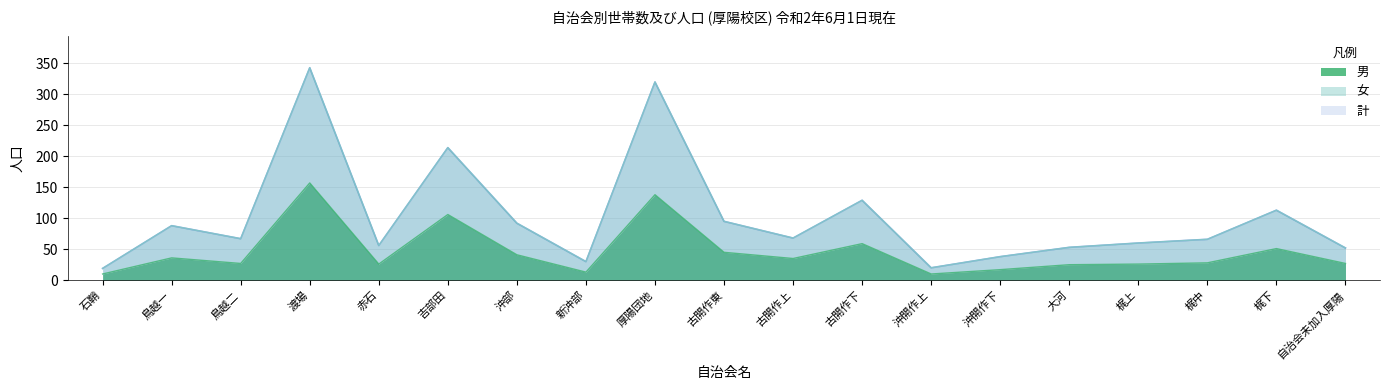

What is the sum of the 計 values at 渡場 and 赤石?

399